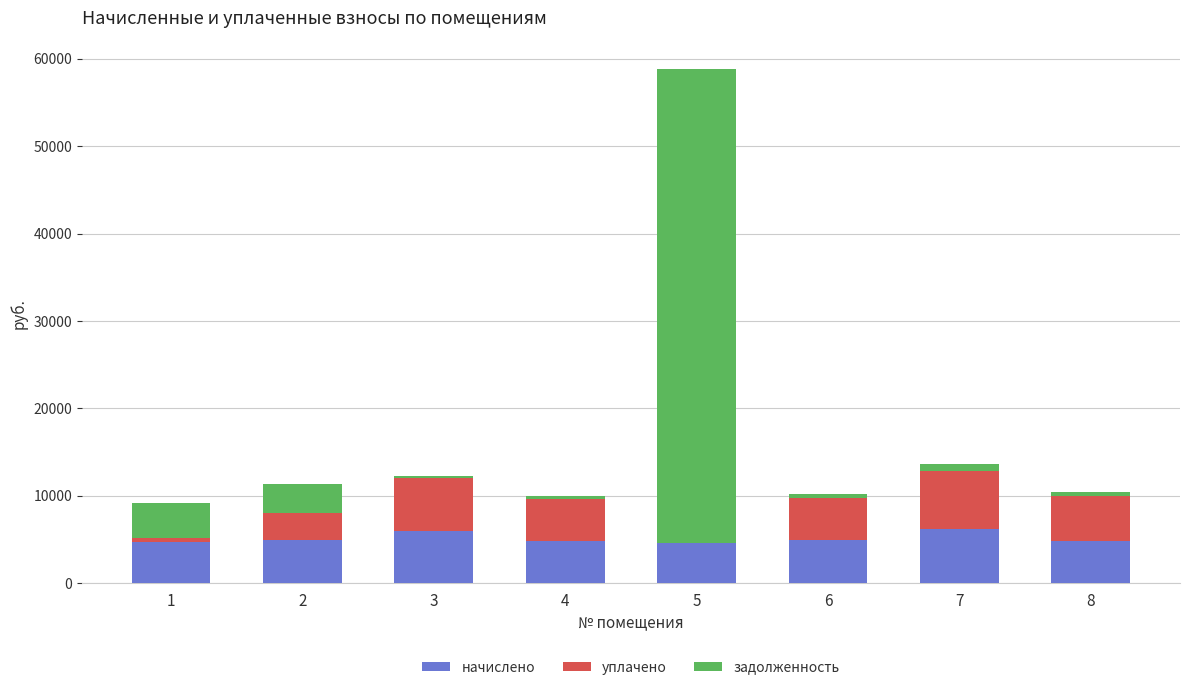

What is the sum of all начислено values?

41007.1